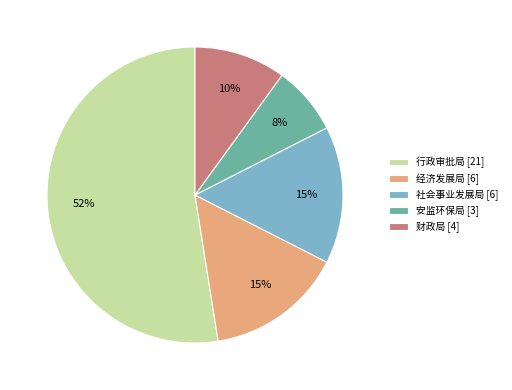

True or false: 财政局 accounts for 1% of the total.

False